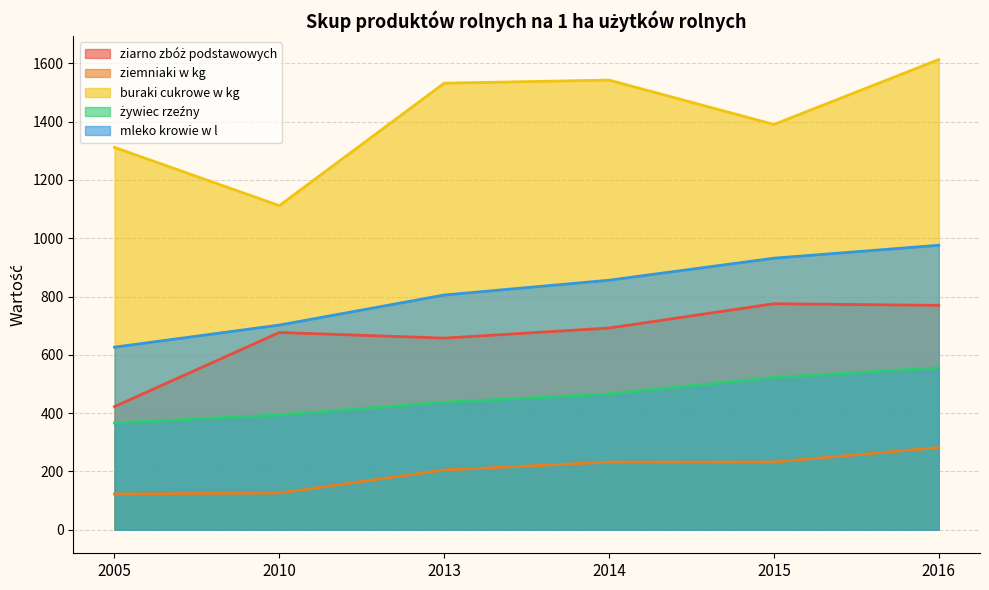

What are all the series names shown in the legend?

ziarno zbóż podstawowych, ziemniaki w kg, buraki cukrowe w kg, żywiec rzeźny, mleko krowie w l